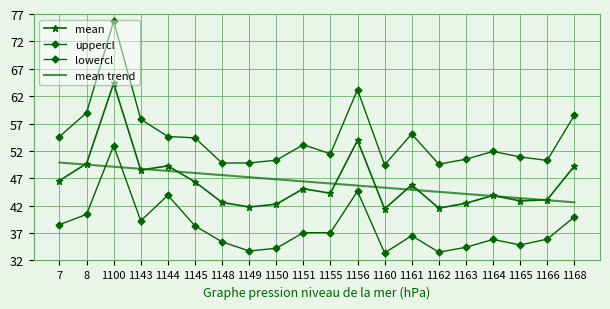

Which series has the largest range (max minus min)?

uppercl